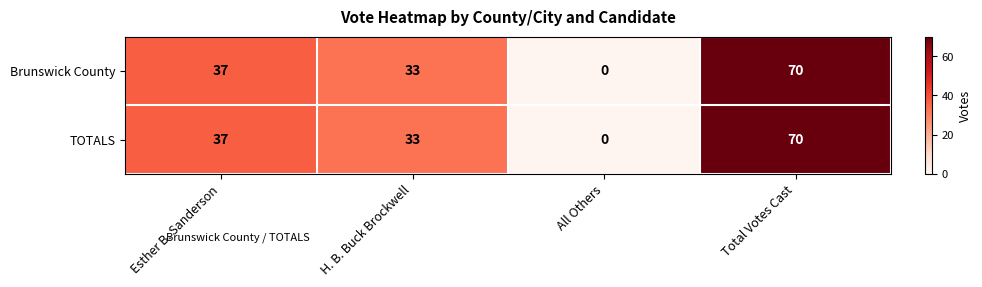

Count the number of data series in this chart.

2